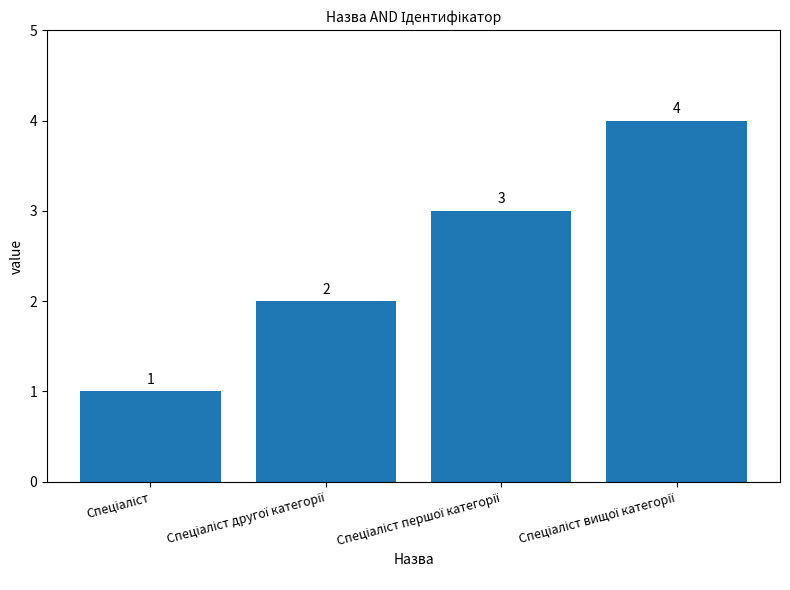

What is the sum of all values?

10